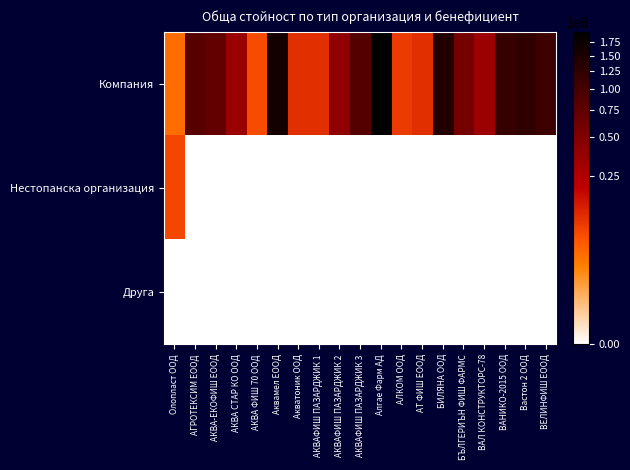

Reading right to left, list all the values displayed in this chart.

Компания: ВЕЛИНФИШ ЕООД=1095229.5	Вастон 2 ООД=1241111.8	ВАНИКО-2015 ООД=1170510.3	ВАЛ КОНСТРУКТОРС-78=331998.7	БЪЛГЕРИЪН ФИШ ФАРМС=575143.8	БИЛЯНА ООД=1415207.4	АТ ФИШ ЕООД=97728.0	АЛКОМ ООД=80000.0	Алгае Фарм АД=1951140.9	АКВАФИШ ПАЗАРДЖИК 3=837512.9	АКВАФИШ ПАЗАРДЖИК 2=395208.3	АКВАФИШ ПАЗАРДЖИК 1=97667.8	Акватоник ООД=97680.0	Аквамел ЕООД=1630664.0	АКВА ФИШ 70 ООД=60405.4	АКВА СТАР КО ООД=344432.8	АКВА-ЕКОФИШ ЕООД=712762.0	АГРОТЕКСИМ ЕООД=819929.4	Олопласт ООД=30909.4
Нестопанска организация: ВЕЛИНФИШ ЕООД=0.0	Вастон 2 ООД=0.0	ВАНИКО-2015 ООД=0.0	ВАЛ КОНСТРУКТОРС-78=0.0	БЪЛГЕРИЪН ФИШ ФАРМС=0.0	БИЛЯНА ООД=0.0	АТ ФИШ ЕООД=0.0	АЛКОМ ООД=0.0	Алгае Фарм АД=0.0	АКВАФИШ ПАЗАРДЖИК 3=0.0	АКВАФИШ ПАЗАРДЖИК 2=0.0	АКВАФИШ ПАЗАРДЖИК 1=0.0	Акватоник ООД=0.0	Аквамел ЕООД=0.0	АКВА ФИШ 70 ООД=0.0	АКВА СТАР КО ООД=0.0	АКВА-ЕКОФИШ ЕООД=0.0	АГРОТЕКСИМ ЕООД=0.0	Олопласт ООД=66500.0
Друга: ВЕЛИНФИШ ЕООД=0.0	Вастон 2 ООД=0.0	ВАНИКО-2015 ООД=0.0	ВАЛ КОНСТРУКТОРС-78=0.0	БЪЛГЕРИЪН ФИШ ФАРМС=0.0	БИЛЯНА ООД=0.0	АТ ФИШ ЕООД=0.0	АЛКОМ ООД=0.0	Алгае Фарм АД=0.0	АКВАФИШ ПАЗАРДЖИК 3=0.0	АКВАФИШ ПАЗАРДЖИК 2=0.0	АКВАФИШ ПАЗАРДЖИК 1=0.0	Акватоник ООД=0.0	Аквамел ЕООД=0.0	АКВА ФИШ 70 ООД=0.0	АКВА СТАР КО ООД=0.0	АКВА-ЕКОФИШ ЕООД=0.0	АГРОТЕКСИМ ЕООД=0.0	Олопласт ООД=0.0